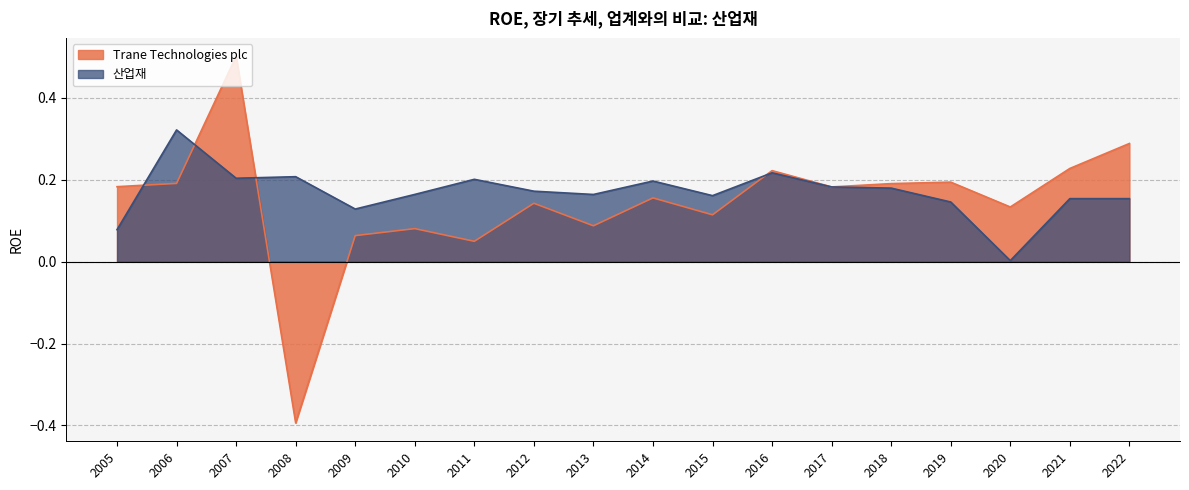

True or false: 산업재 and Trane Technologies plc intersect in this chart.

True